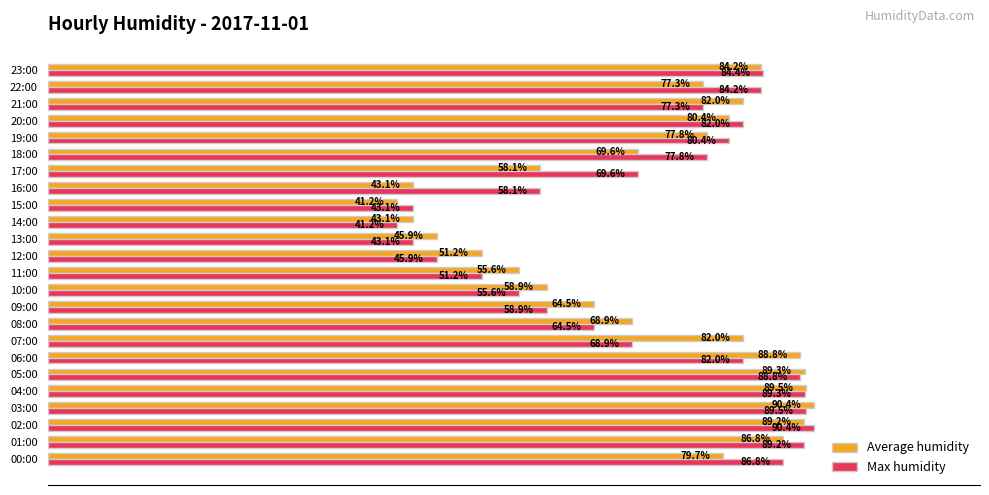

At 00:00, list the series in order from smallest to largest.

Average humidity, Max humidity